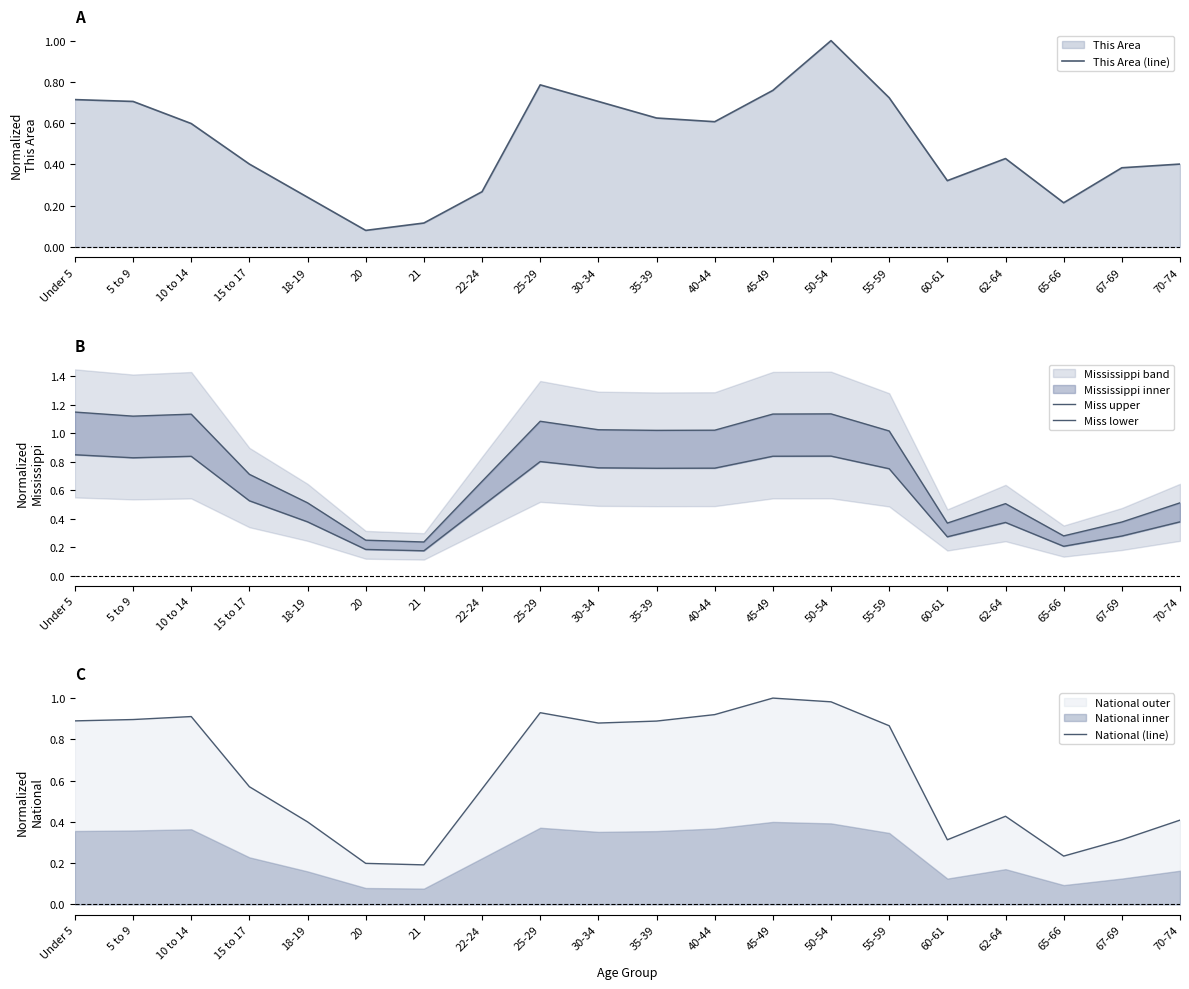

Which series ends up on top after the final intersection of This Area (line) and Miss lower?

This Area (line)